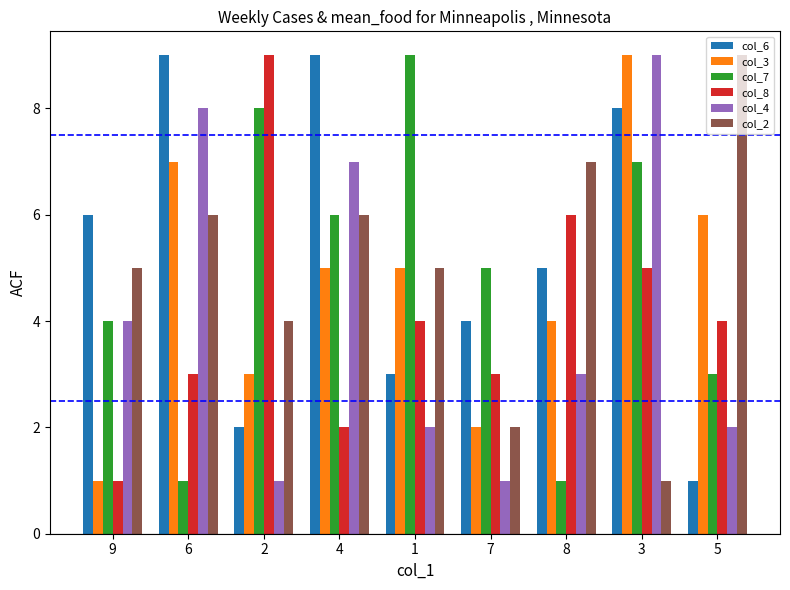

What is the label of the 3rd bar from the left?

2